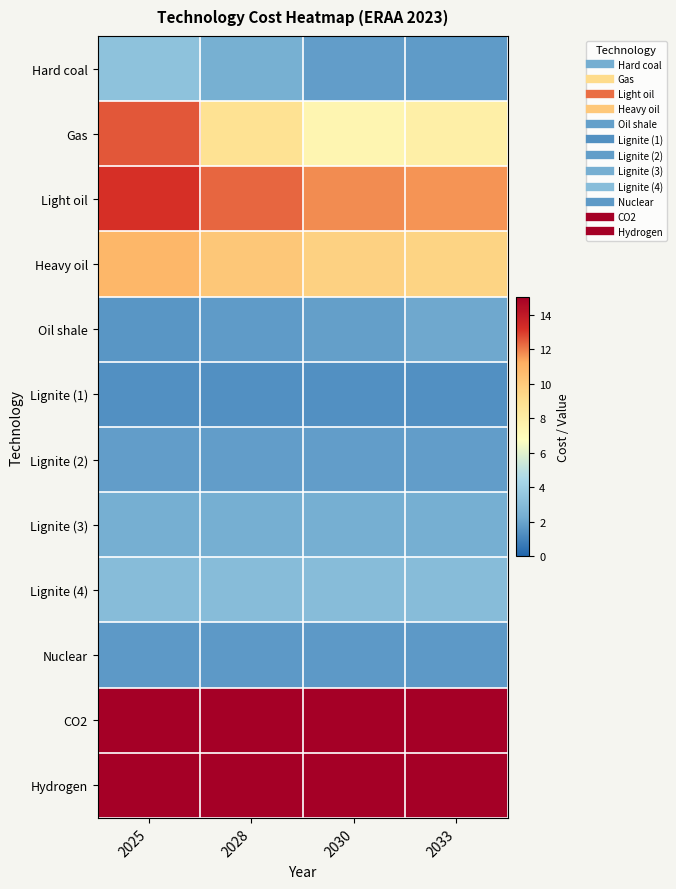

Reading left to right, extract all data points from this chart.

Hard coal: 2025=3.4	2028=2.4	2030=1.8	2033=1.7
Gas: 2025=12.5	2028=8.8	2030=7.4	2033=7.9
Light oil: 2025=13.2	2028=12.3	2030=11.7	2033=11.6
Heavy oil: 2025=10.8	2028=10.1	2030=9.6	2033=9.5
Oil shale: 2025=1.6	2028=1.7	2030=1.9	2033=2.1
Lignite (1): 2025=1.4	2028=1.4	2030=1.4	2033=1.4
Lignite (2): 2025=1.8	2028=1.8	2030=1.8	2033=1.8
Lignite (3): 2025=2.4	2028=2.4	2030=2.4	2033=2.4
Lignite (4): 2025=3.1	2028=3.1	2030=3.1	2033=3.1
Nuclear: 2025=1.7	2028=1.7	2030=1.7	2033=1.7
CO2: 2025=87.9	2028=103.2	2030=113.4	2033=123.5
Hydrogen: 2025=18.9	2028=18.1	2030=17.6	2033=16.9